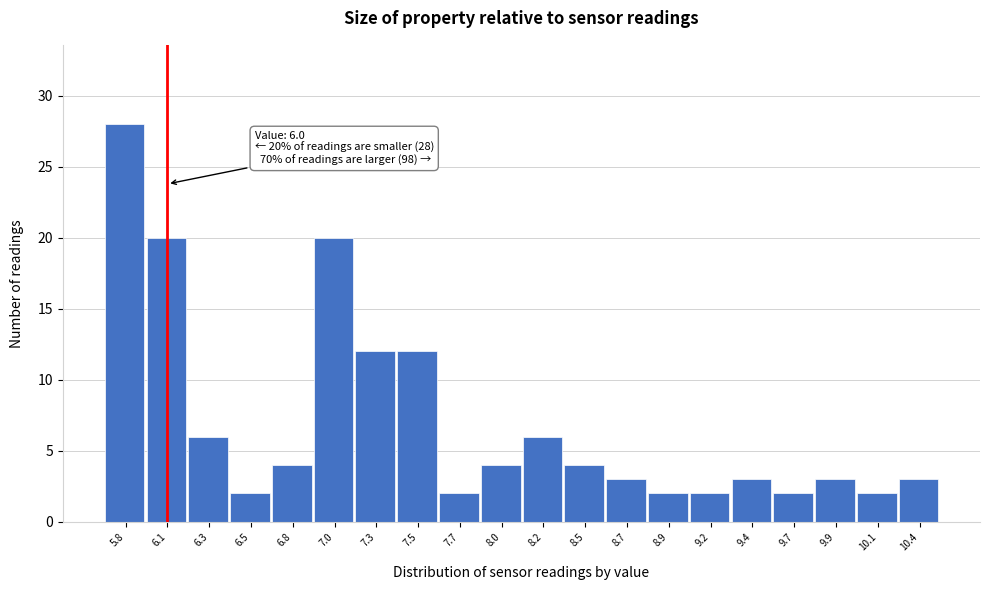

Which range on the x-axis has the tallest bar?

5.70 to 5.94